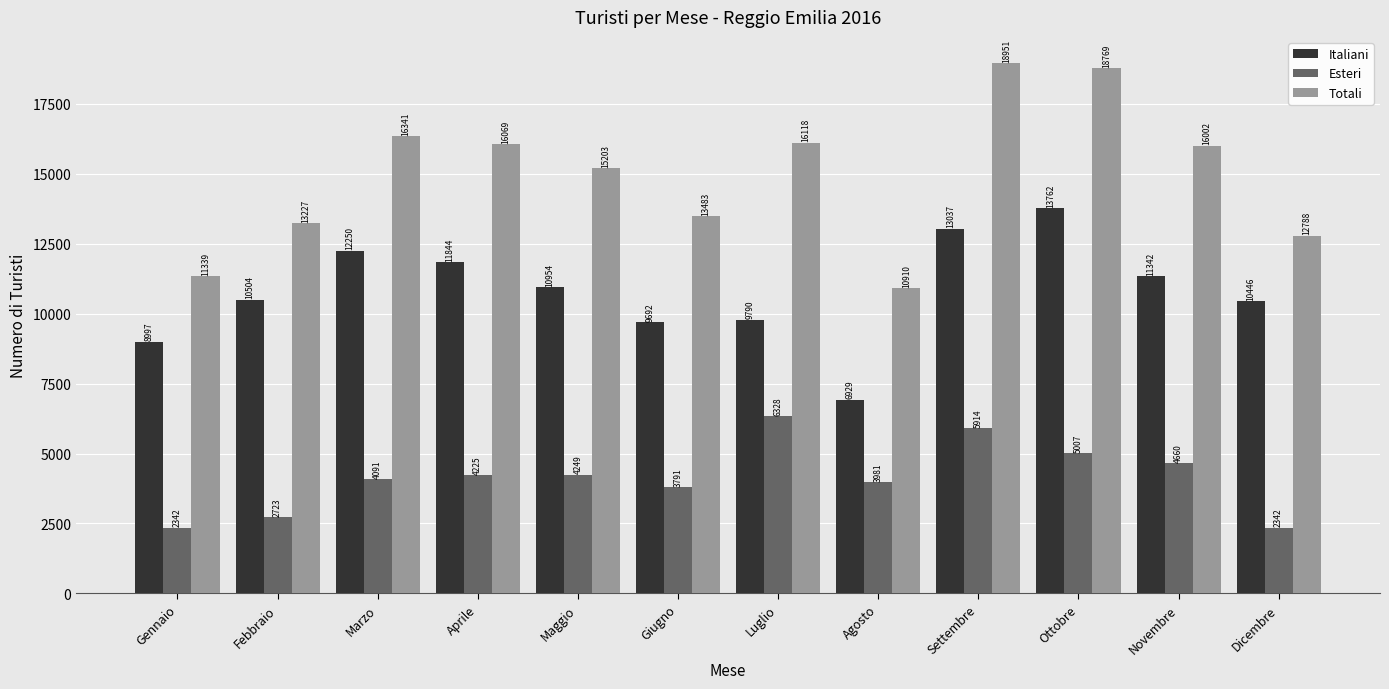

What is the maximum value shown in the chart?

18951